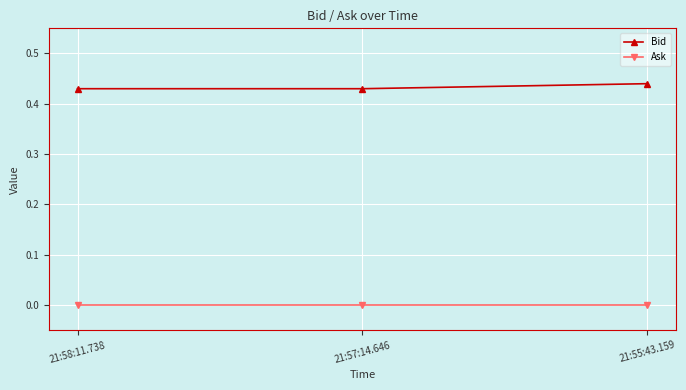

At how many categories does at least one series exceed 0?

3